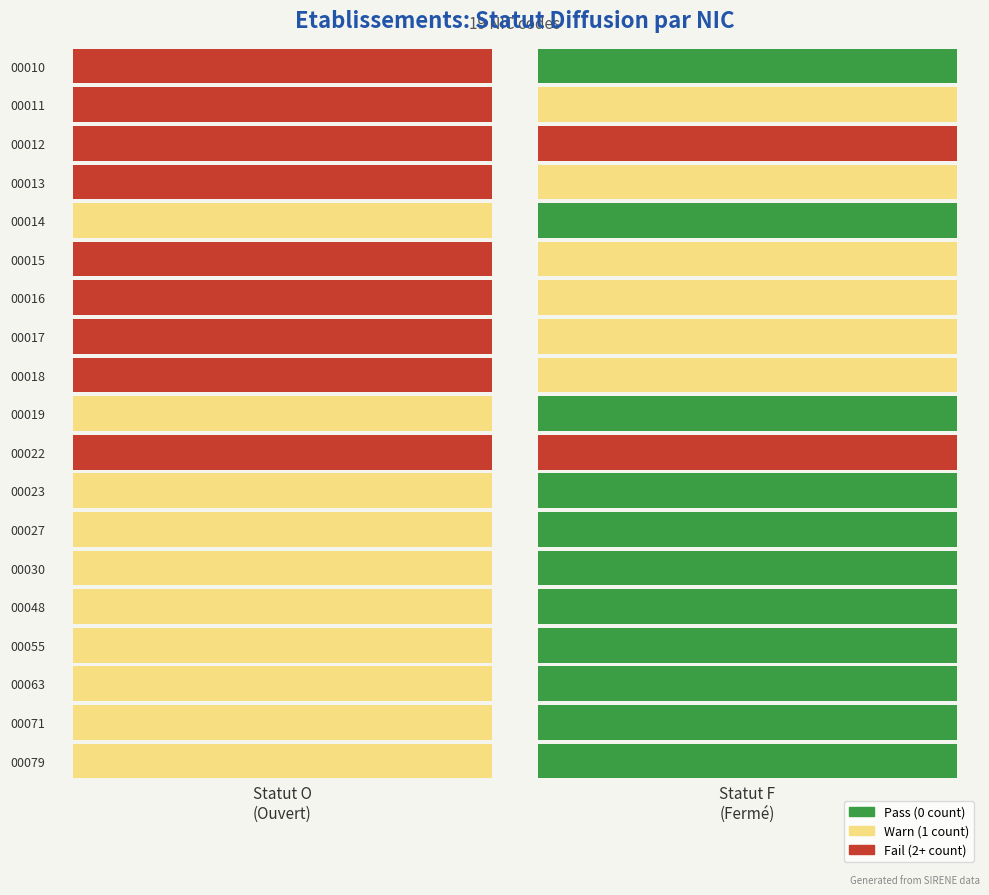

Rank the series by their maximum value, from highest to lowest.

00015, 00010, 00012, 00017, 00022, 00011, 00013, 00016, 00018, 00014, 00019, 00023, 00027, 00030, 00048, 00055, 00063, 00071, 00079